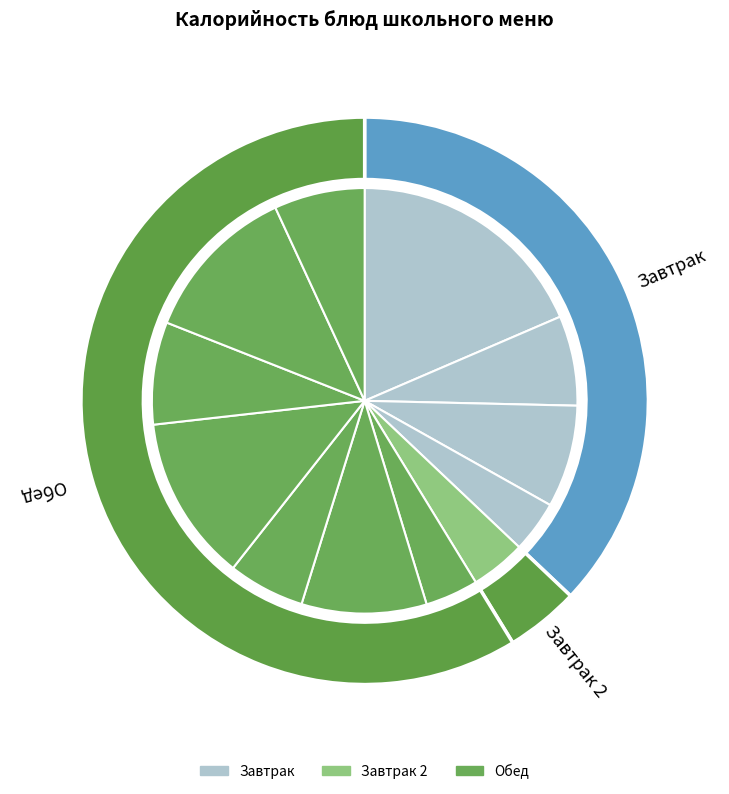

Does any single category account for the majority?

No